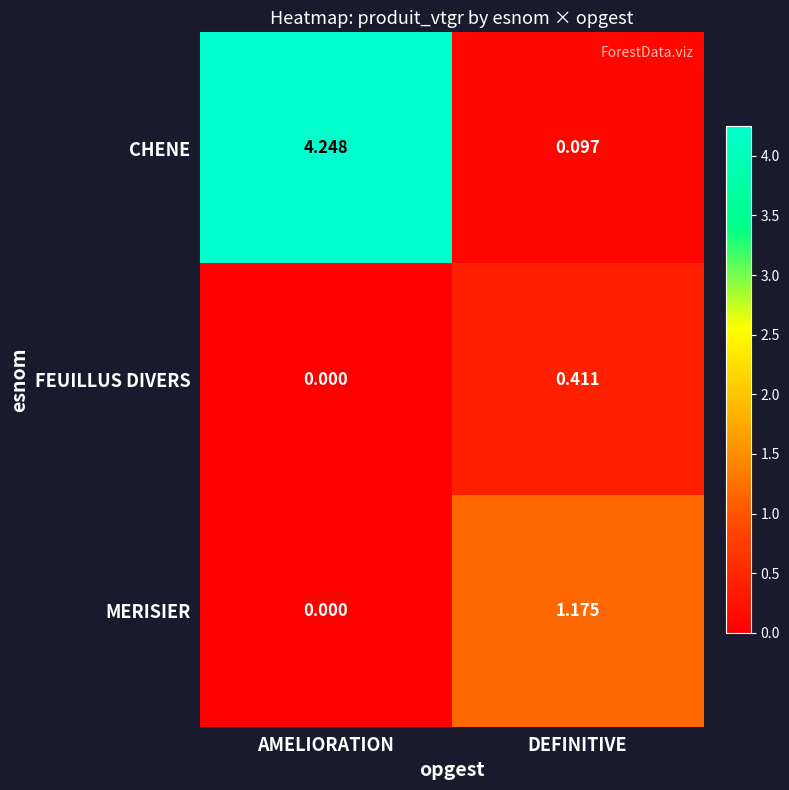

At which label does FEUILLUS DIVERS reach its peak?

DEFINITIVE